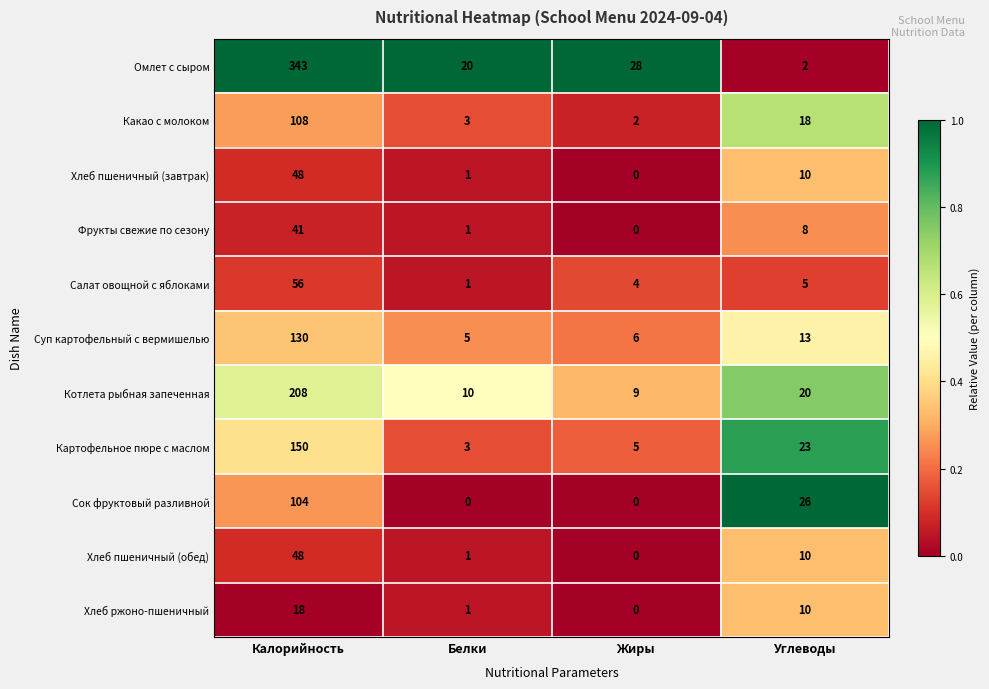

Rank the categories by Картофельное пюре с маслом value from highest to lowest.

Калорийность, Углеводы, Жиры, Белки